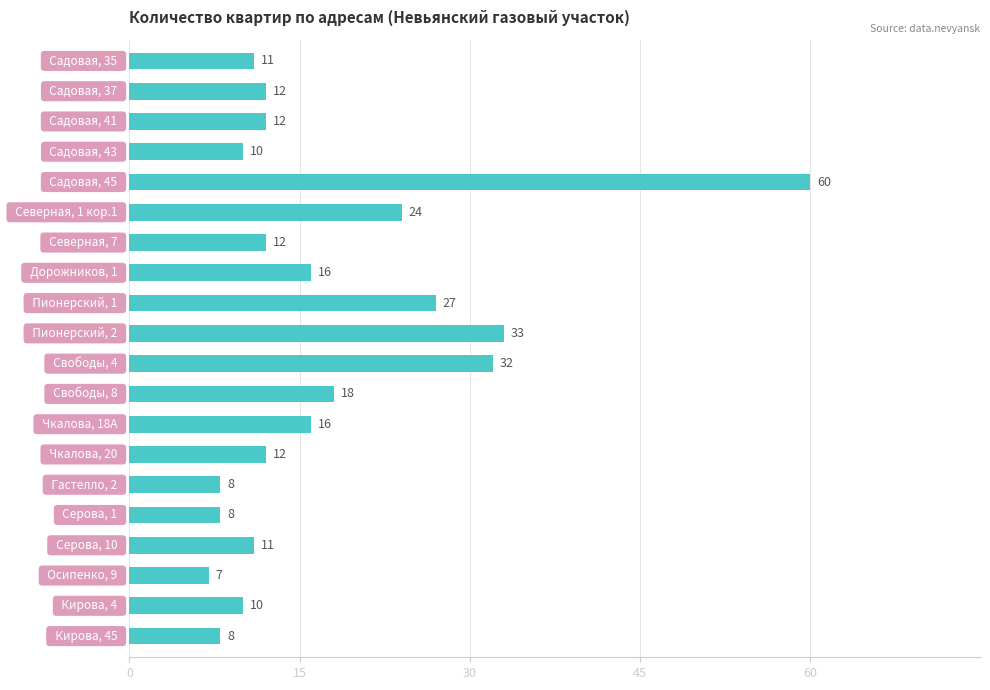

Does the chart contain stacked bars?

No